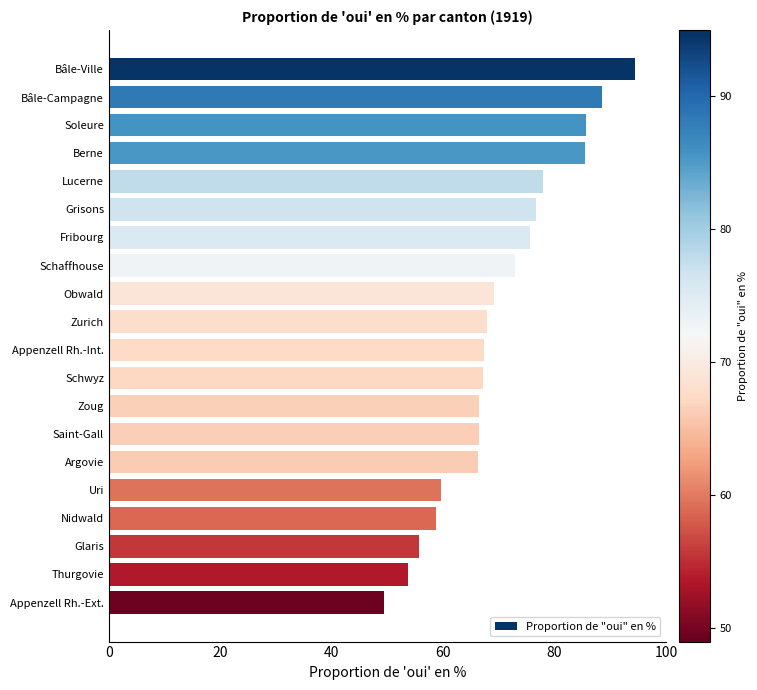

The value at Argovie is 66.2. True or false?

True